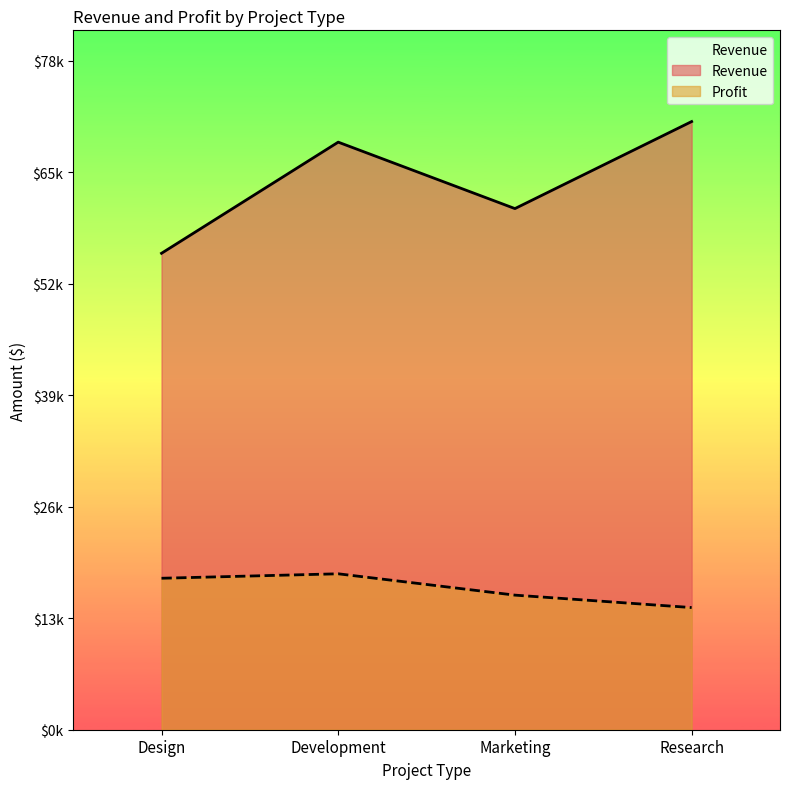

Rank the series by their average value, from highest to lowest.

Revenue, Profit